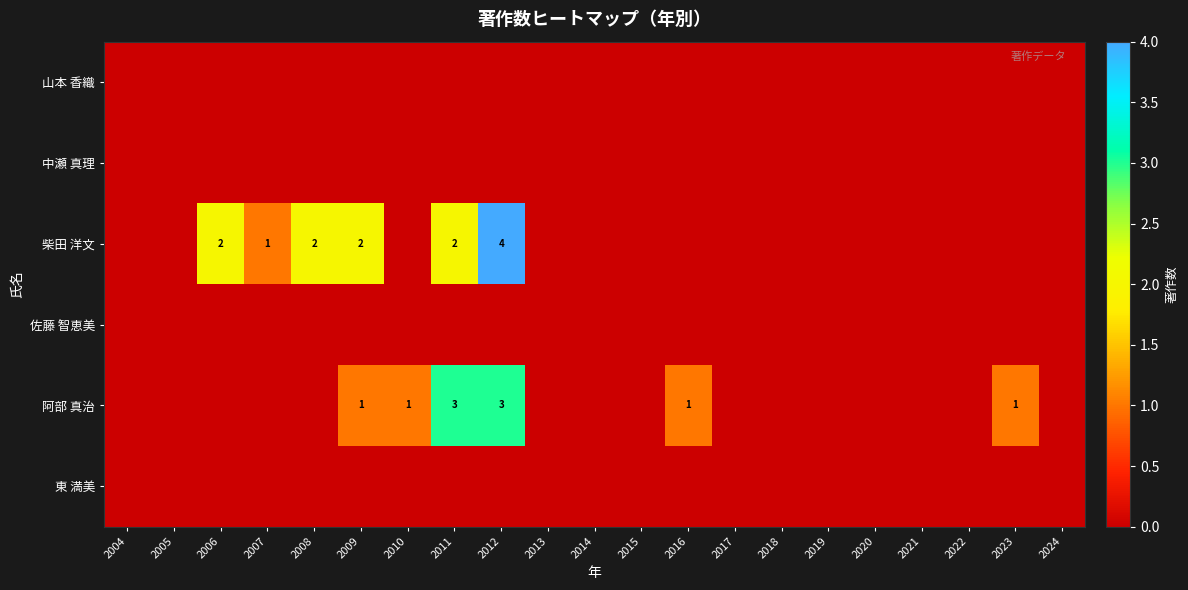

True or false: 東 満美 has a value of 0 at 2004.

True